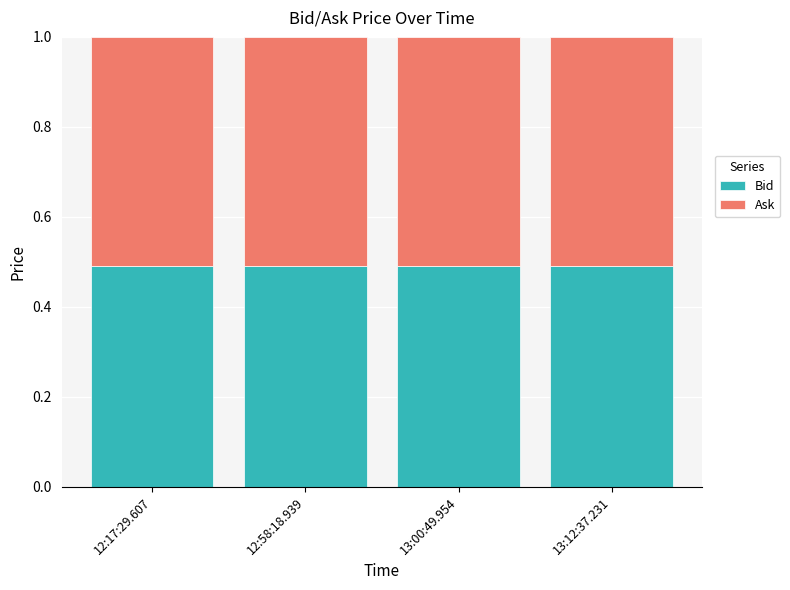

Is it true that Bid equals 0.5 at 13:00:49.954?

True